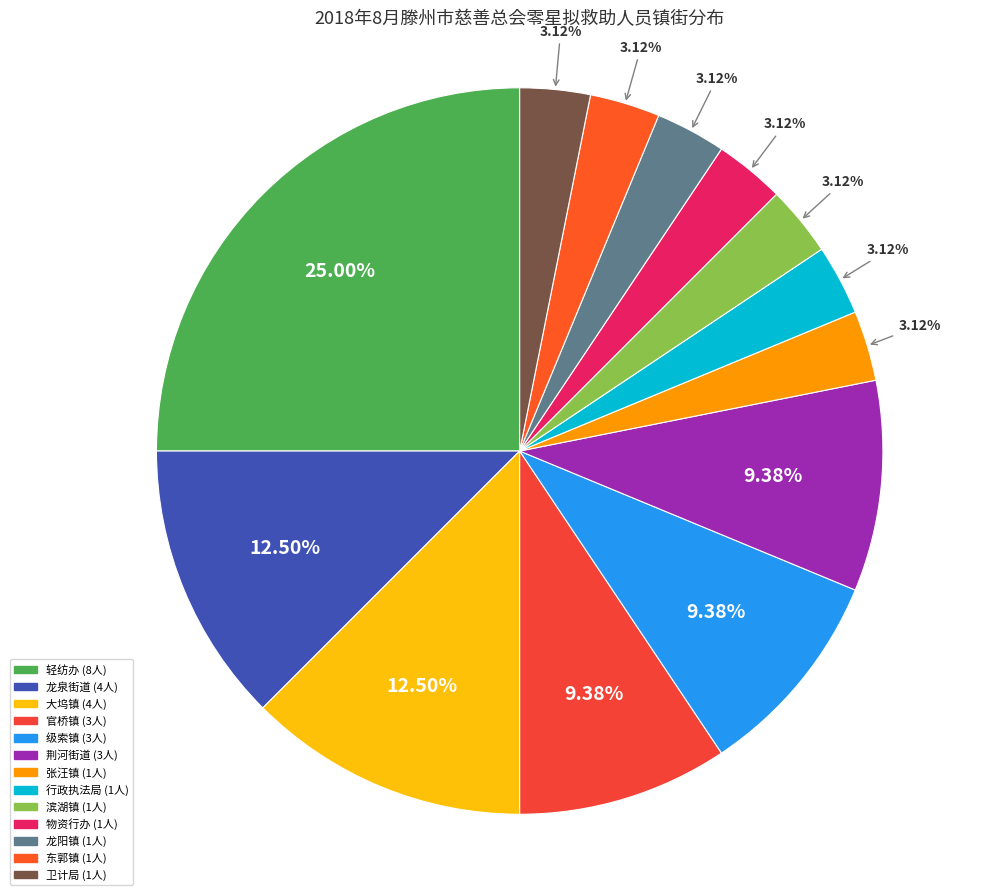

Rank the categories by value from highest to lowest.

轻纺办, 龙泉街道, 大坞镇, 官桥镇, 级索镇, 荆河街道, 张汪镇, 行政执法局, 滨湖镇, 物资行办, 龙阳镇, 东郭镇, 卫计局